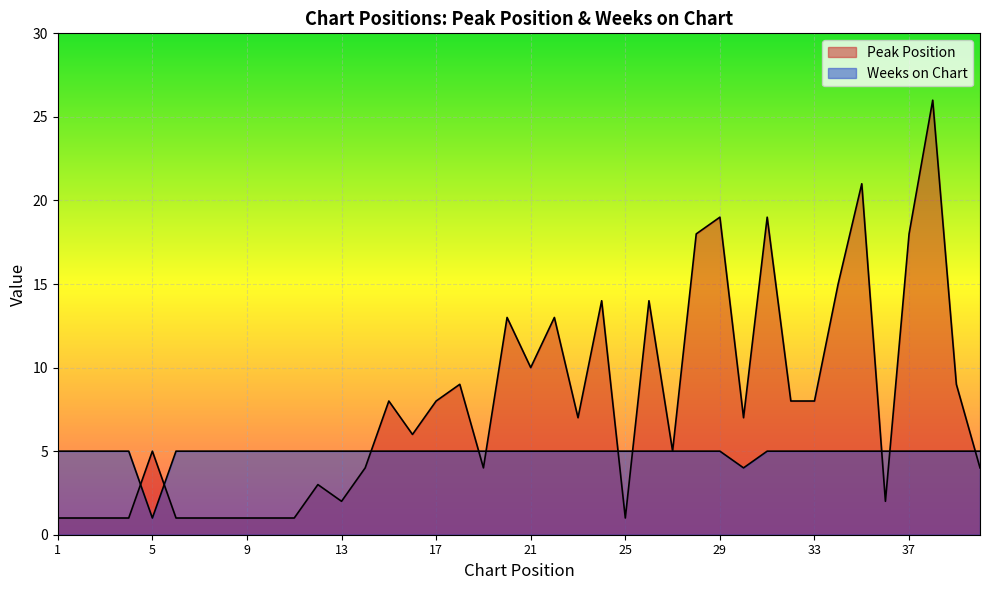

True or false: Peak Position has a value of 7 at 37.

False